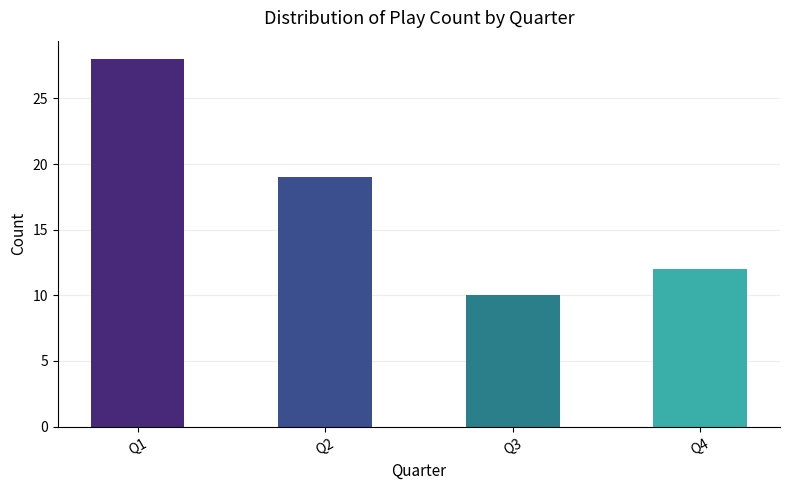

What is the value of the 1st bar from the left?

28